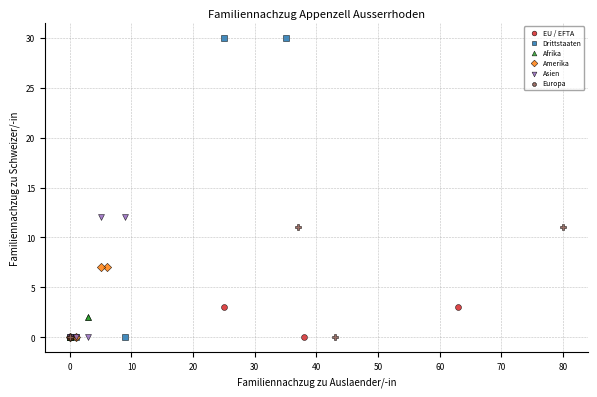

Which series reaches the maximum Y coordinate?

Drittstaaten